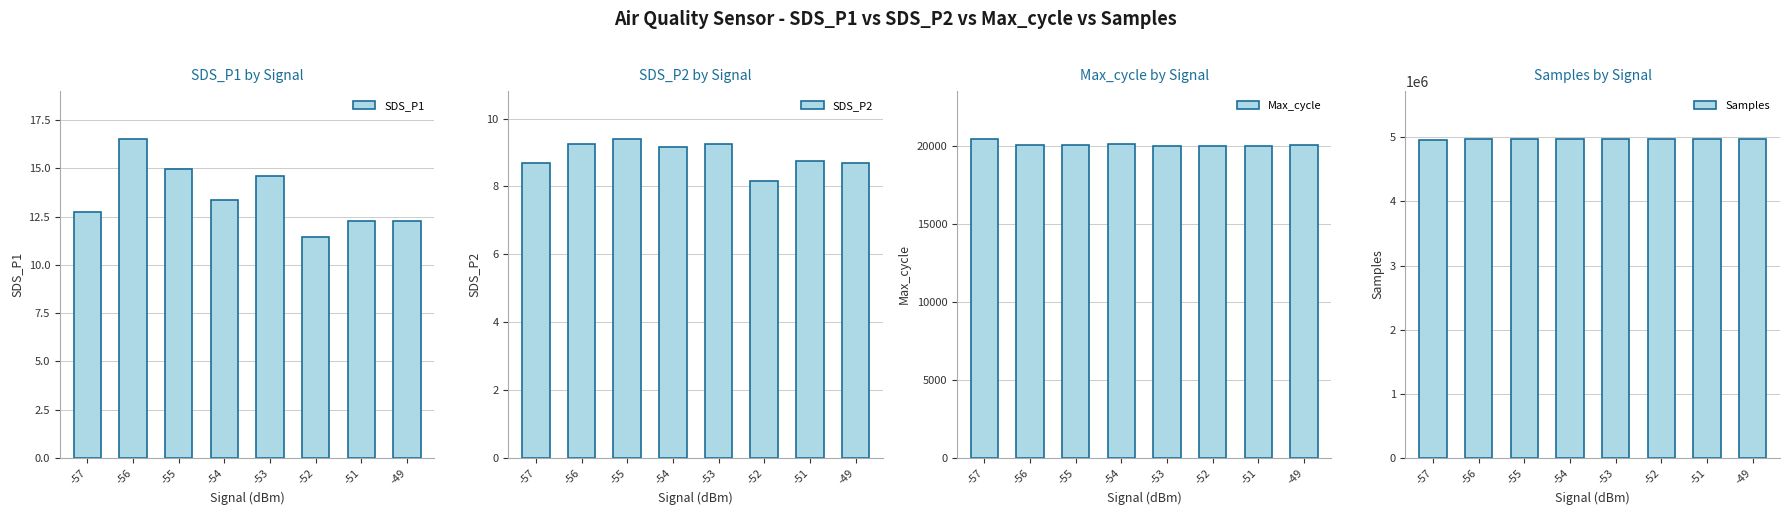

What is the spread (max minus min) of values at -49?

4974405.3